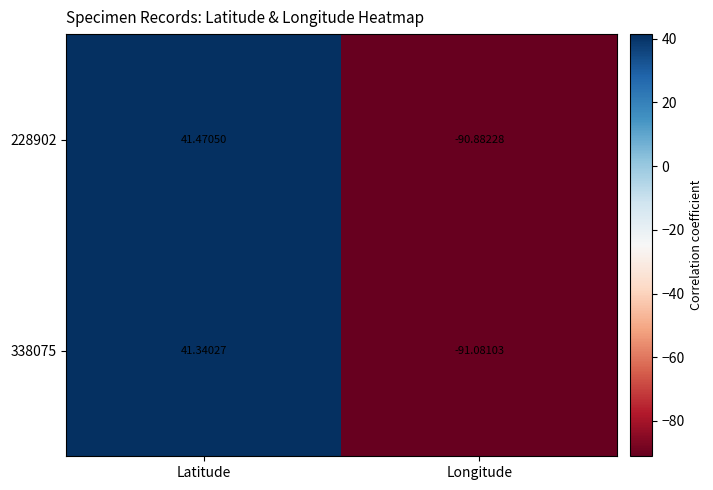

List the labels in order of 228902 value, largest first.

Latitude, Longitude